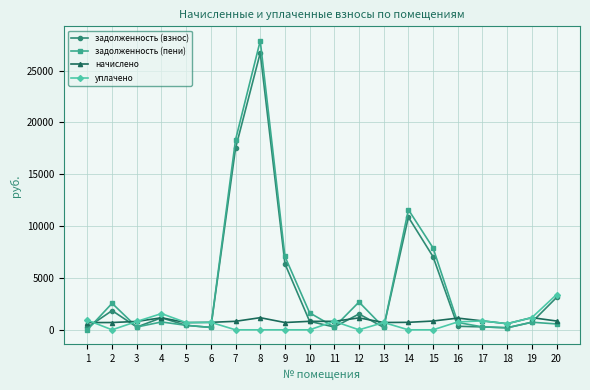

At which category is the sum across all series the highest?

8